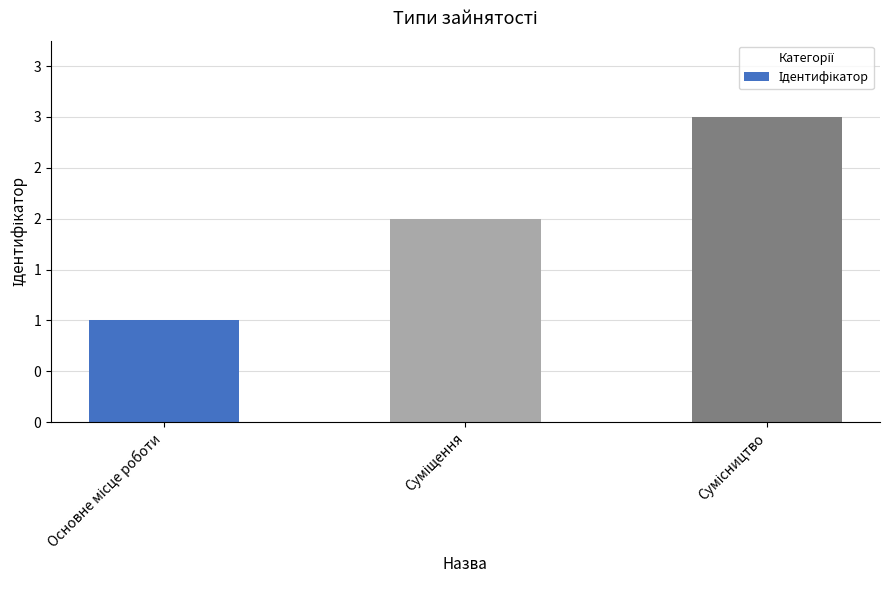

Which label corresponds to the smallest value in the chart?

Основне місце роботи